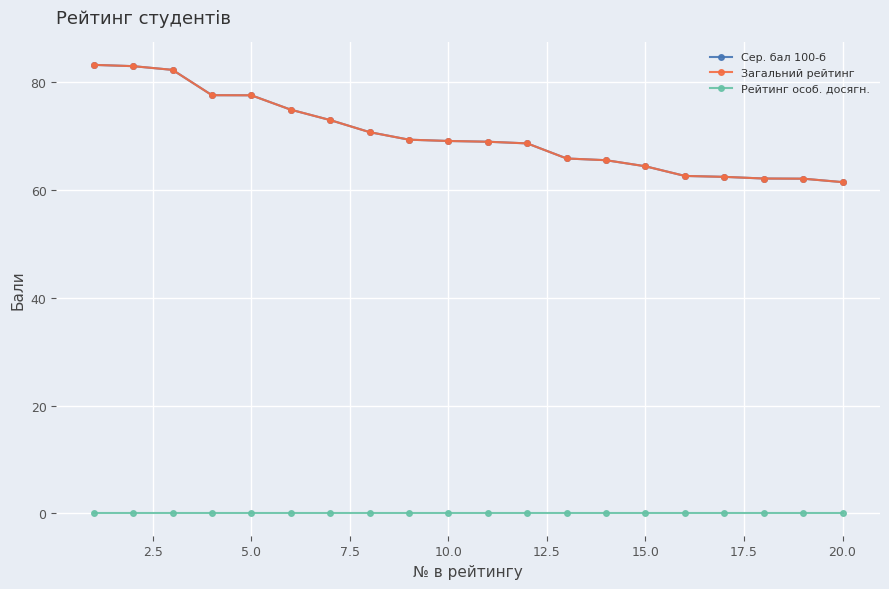

Is this an area chart (filled region under the line)?

No